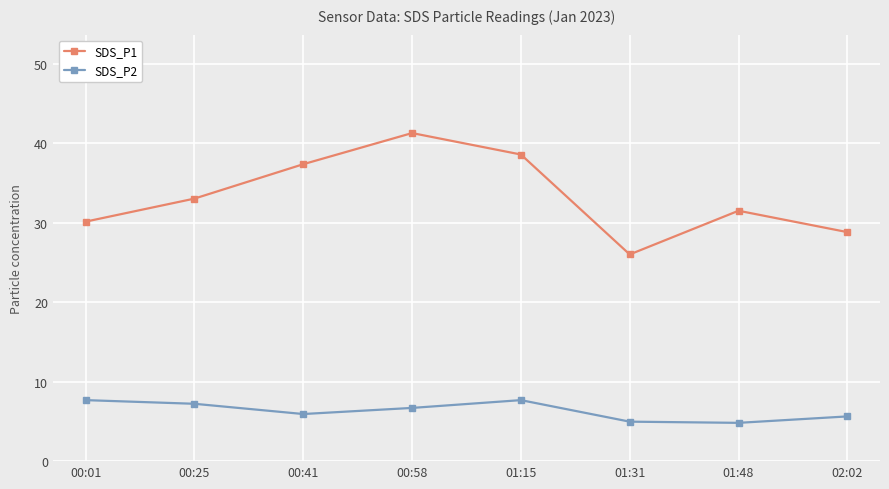

Which series changed the most between 01:15 and 01:48?

SDS_P1